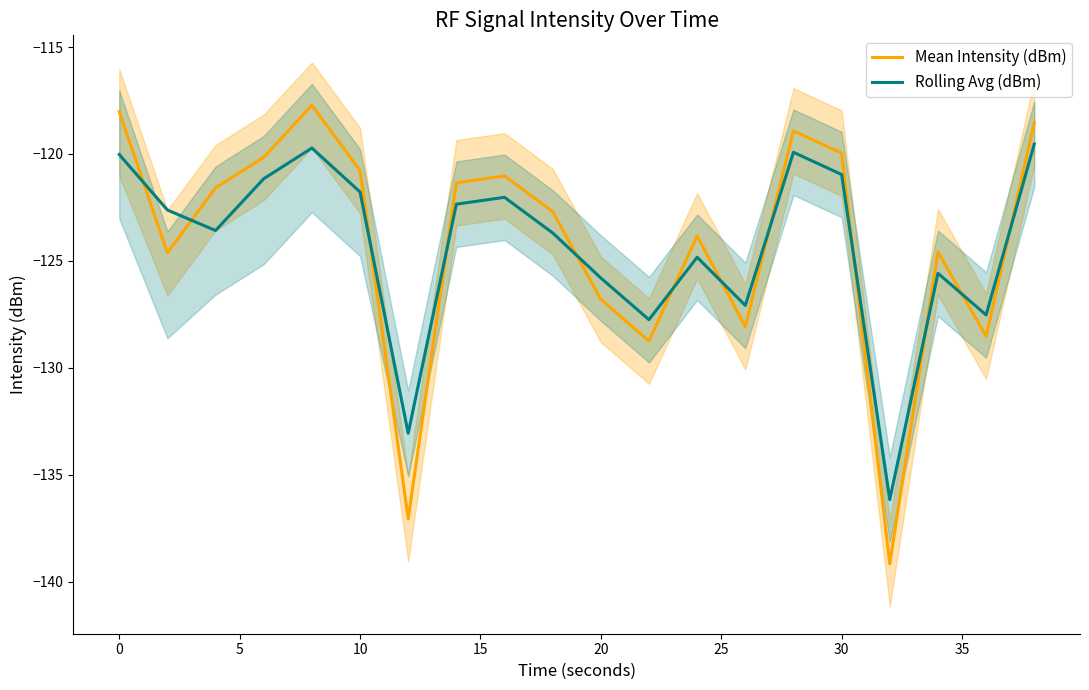

What is the difference between the maximum and minimum values in the Mean Intensity (dBm) series?

21.4